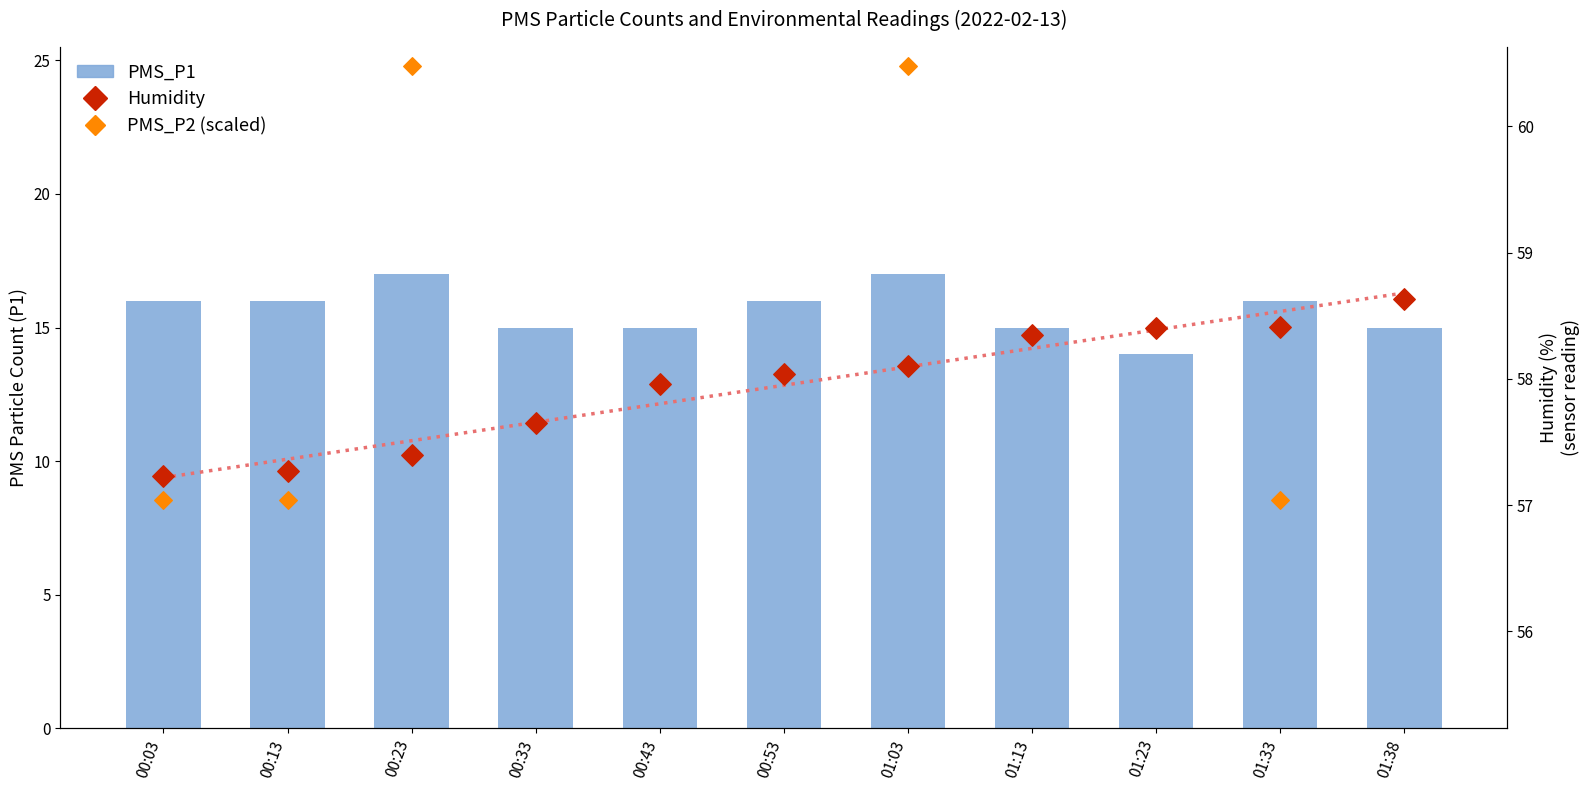

At which category is the sum across all series the highest?

01:03